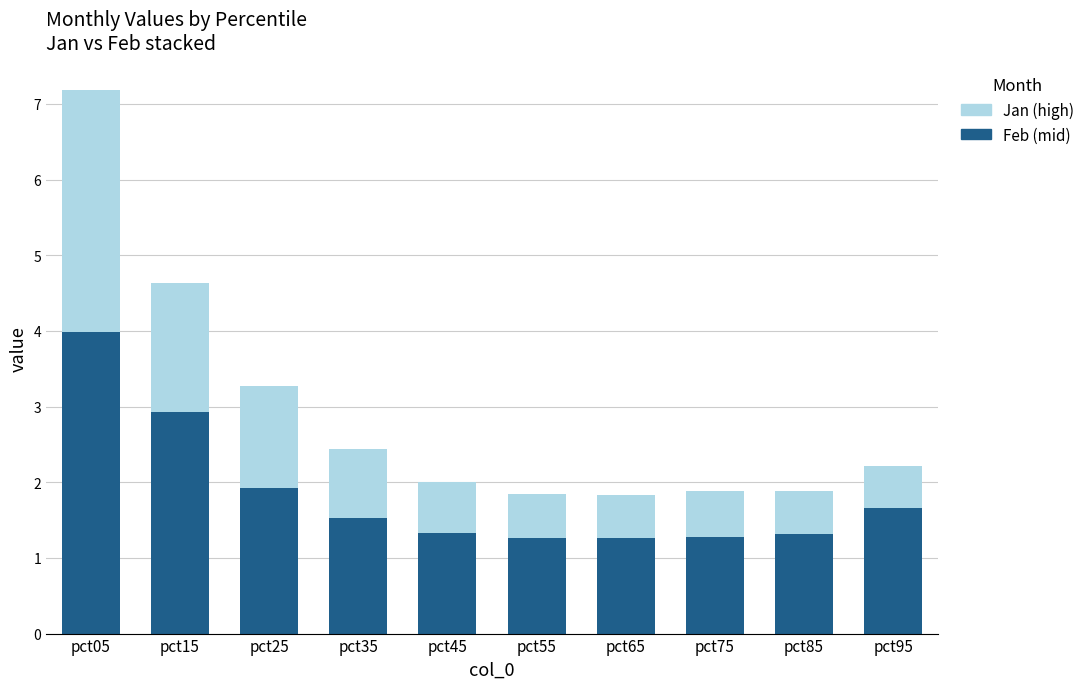

What is the total value across all series at pct75?

1.9